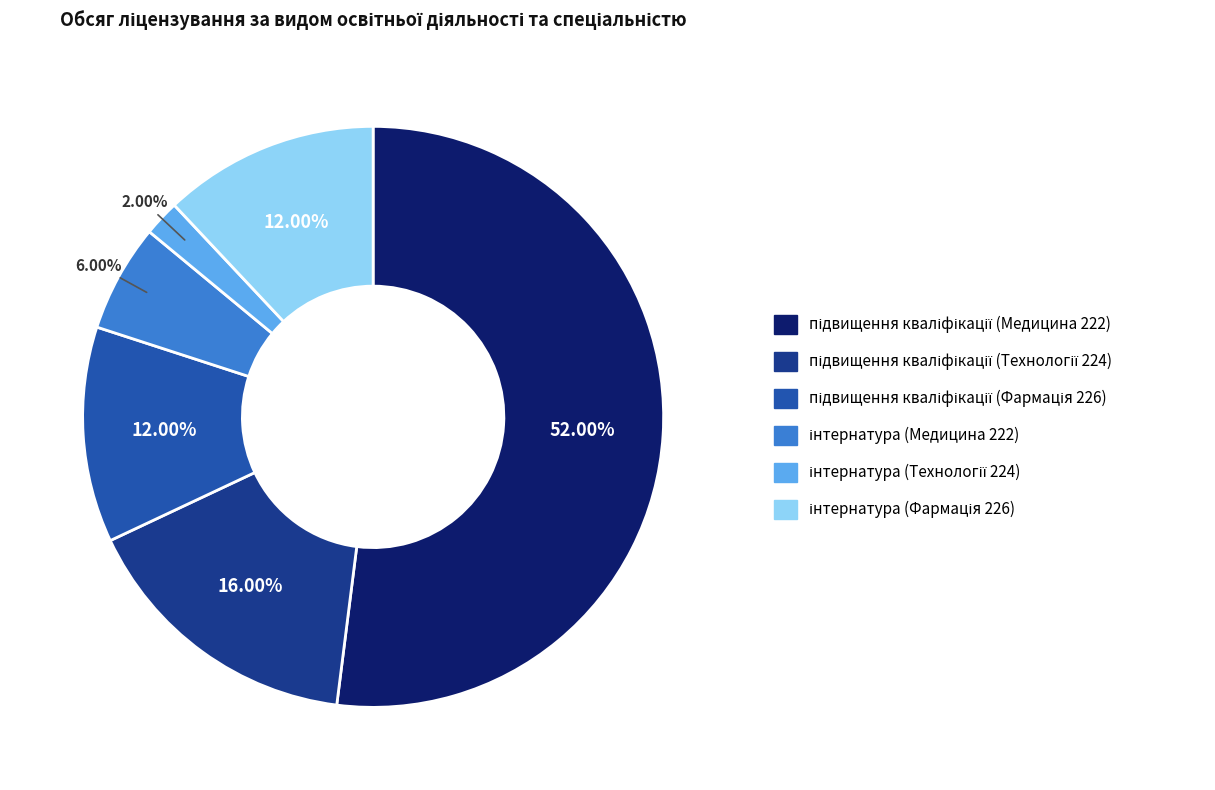

To the nearest percent, what is the difference between the largest and smallest slice percentages?

50%